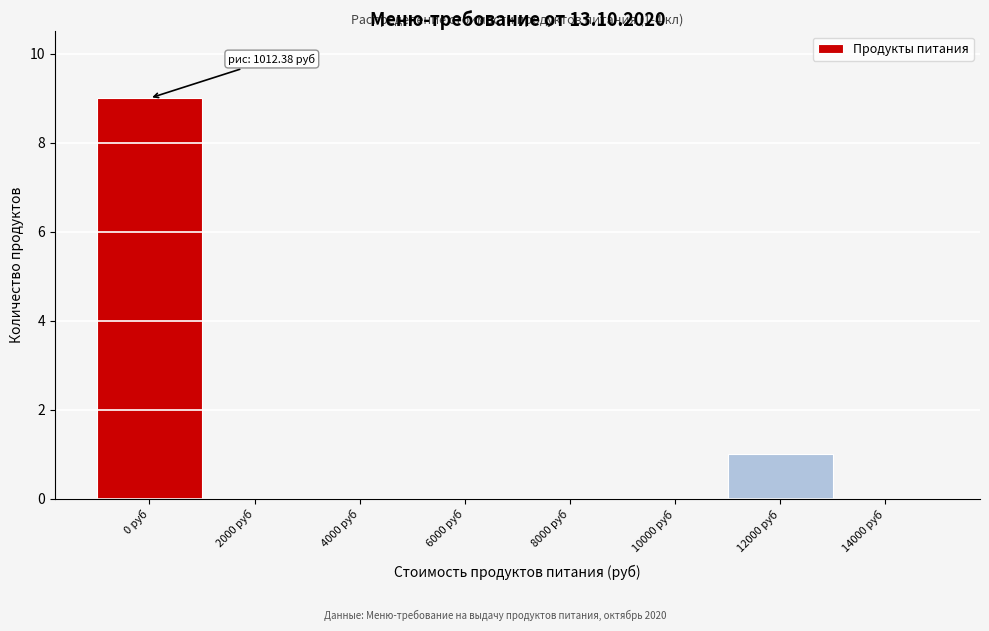

Reading left to right, list all the values displayed in this chart.

0 руб=9	2000 руб=0	4000 руб=0	6000 руб=0	8000 руб=0	10000 руб=0	12000 руб=1	14000 руб=0